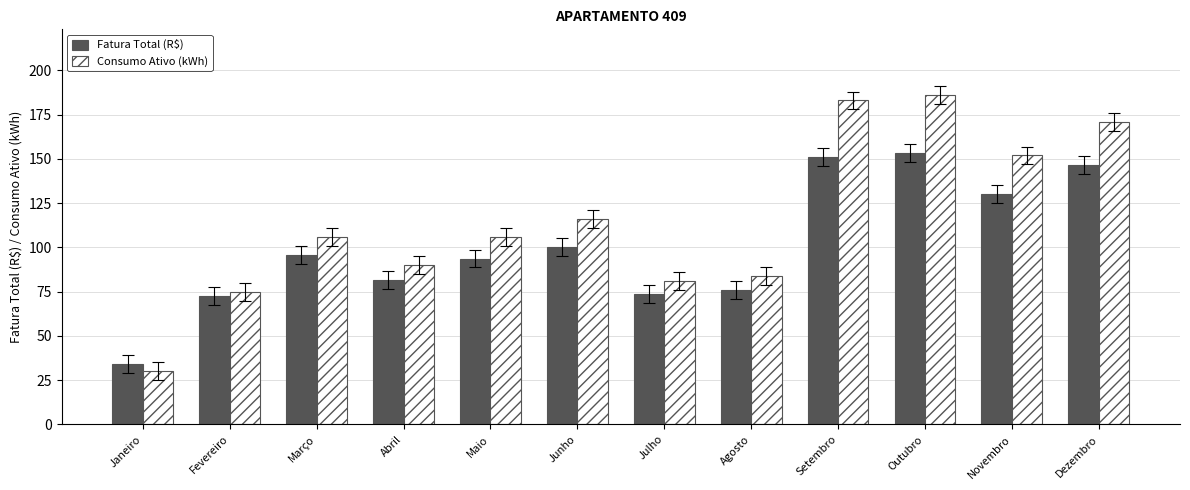

Rank the series at Dezembro from lowest to highest value.

Fatura Total (R$), Consumo Ativo (kWh)